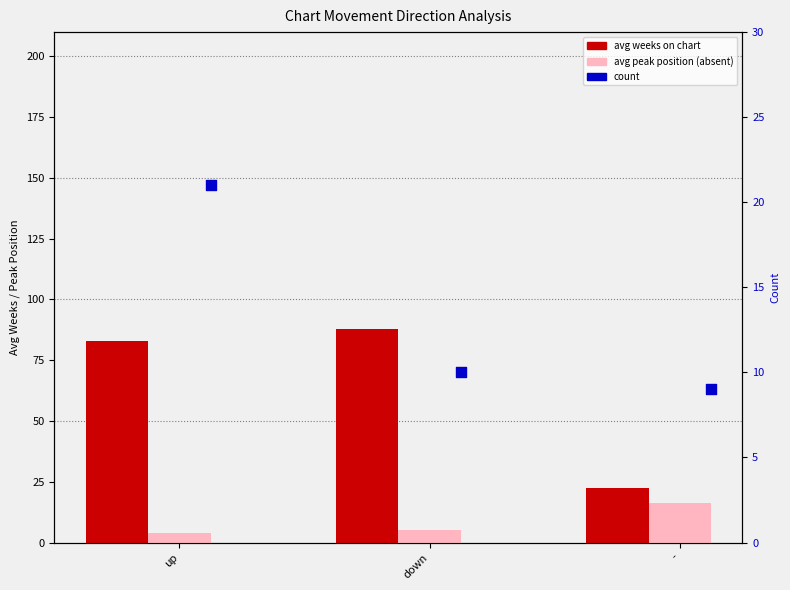

Which series contains the highest Y value?

avg weeks on chart